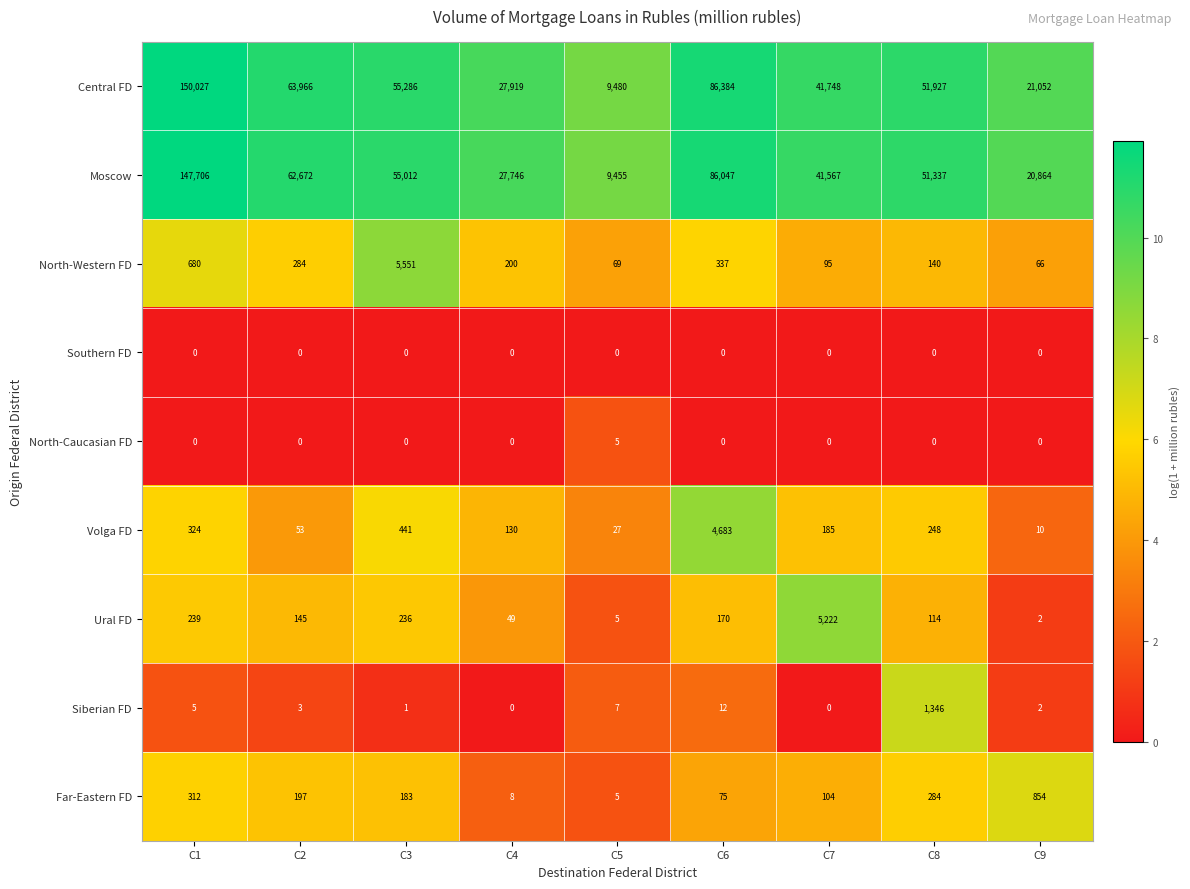

At which category is the sum across all series the highest?

C1